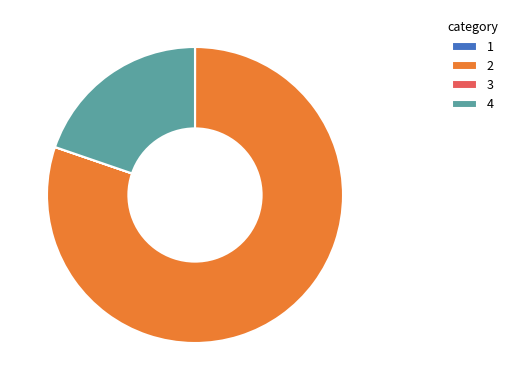

Which slice represents more than half of the pie?

2